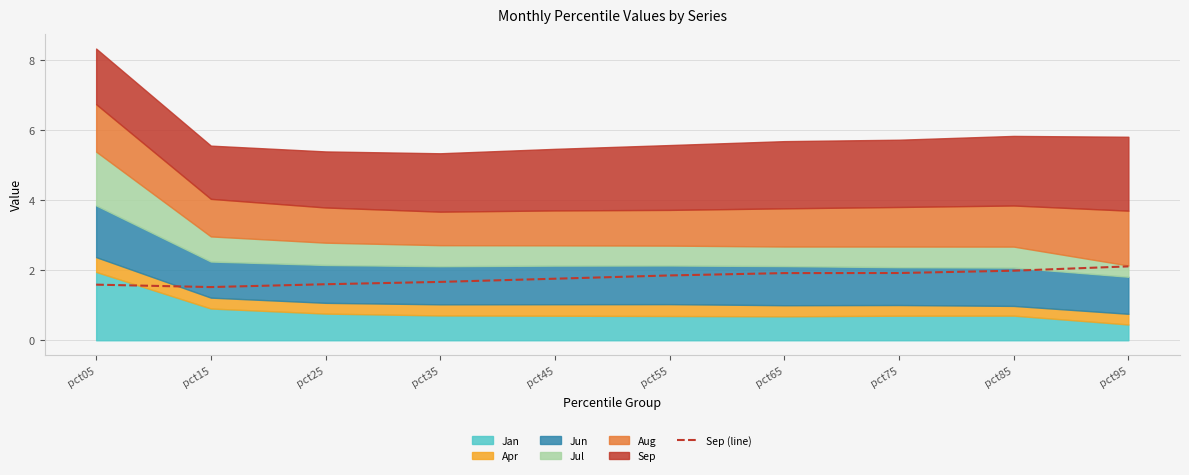

What is the value of the 1st point from the left?

1.6